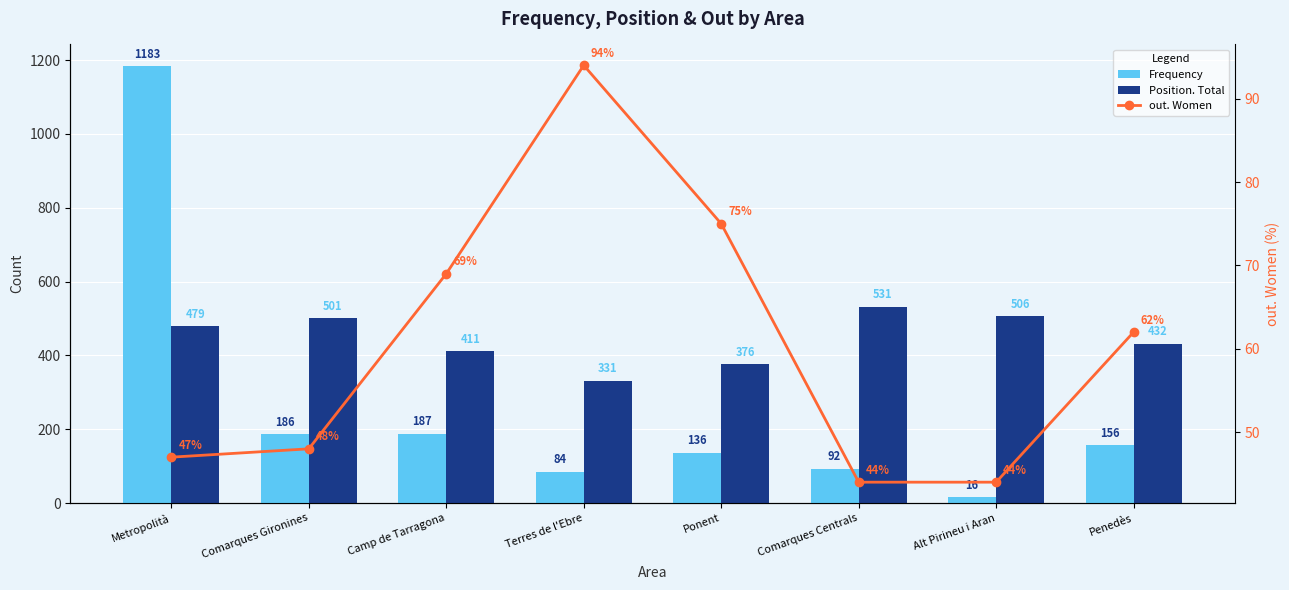

At which label is Frequency closest to 599?

Camp de Tarragona